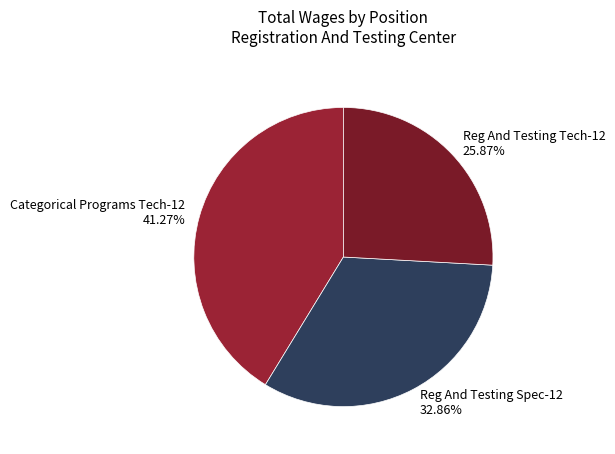

Is there any slice that represents more than half of the pie?

No